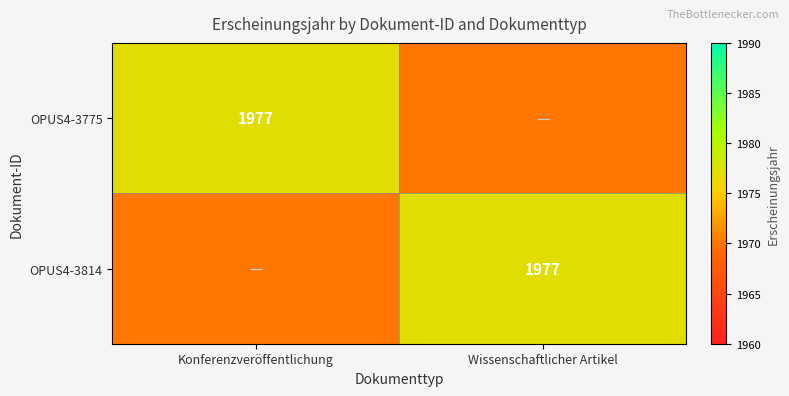

Is it true that OPUS4-3814 equals 1977 at Wissenschaftlicher Artikel?

True